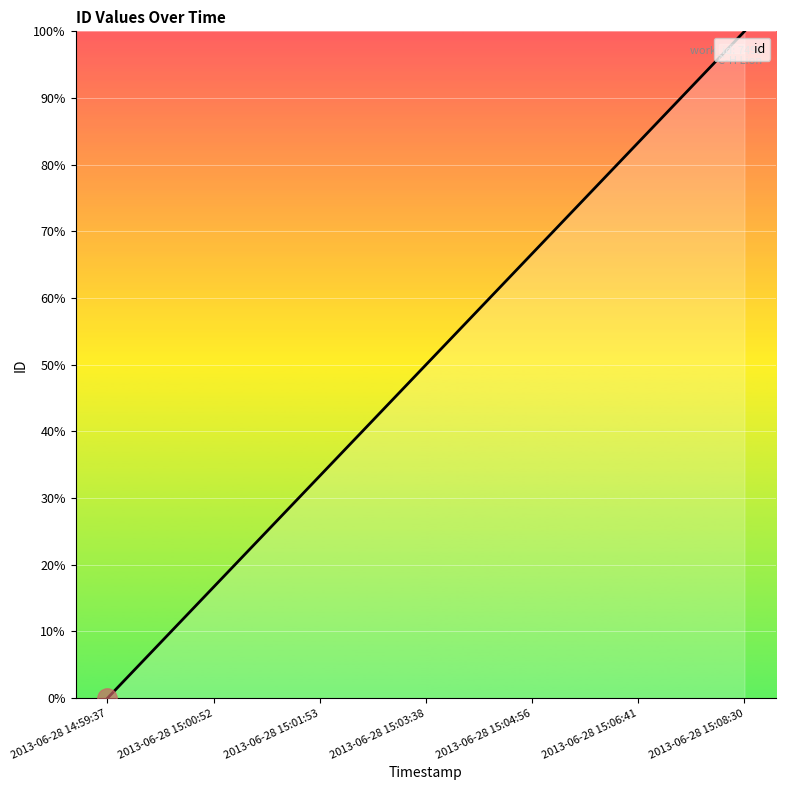

Which has a higher value, 2013-06-28 15:03:38 or 2013-06-28 15:00:52?

2013-06-28 15:03:38